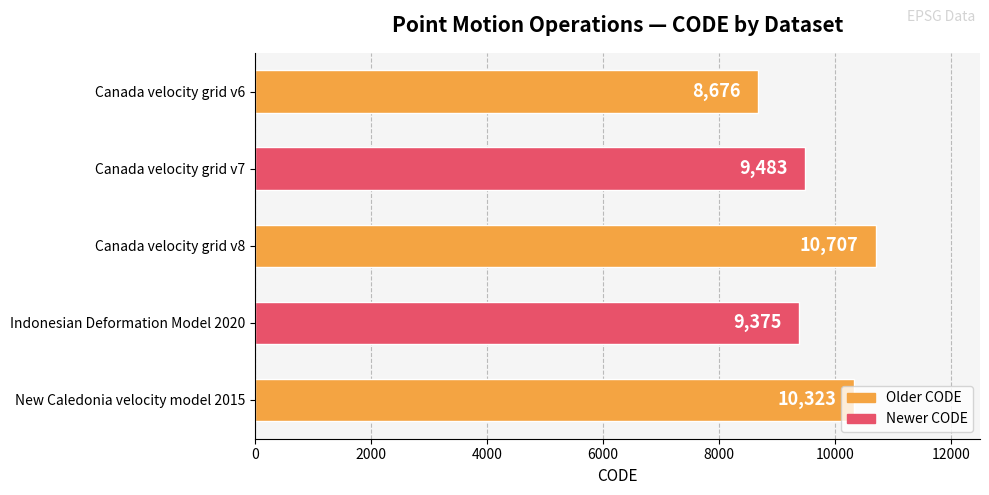

What is the difference between the second highest and minimum values?

1647